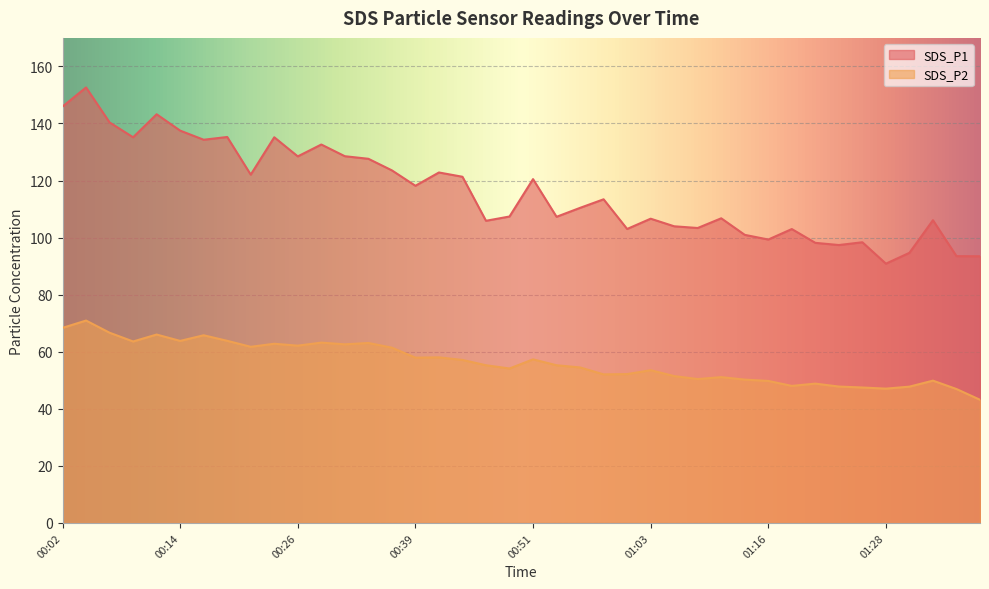

True or false: SDS_P1 and SDS_P2 intersect in this chart.

False